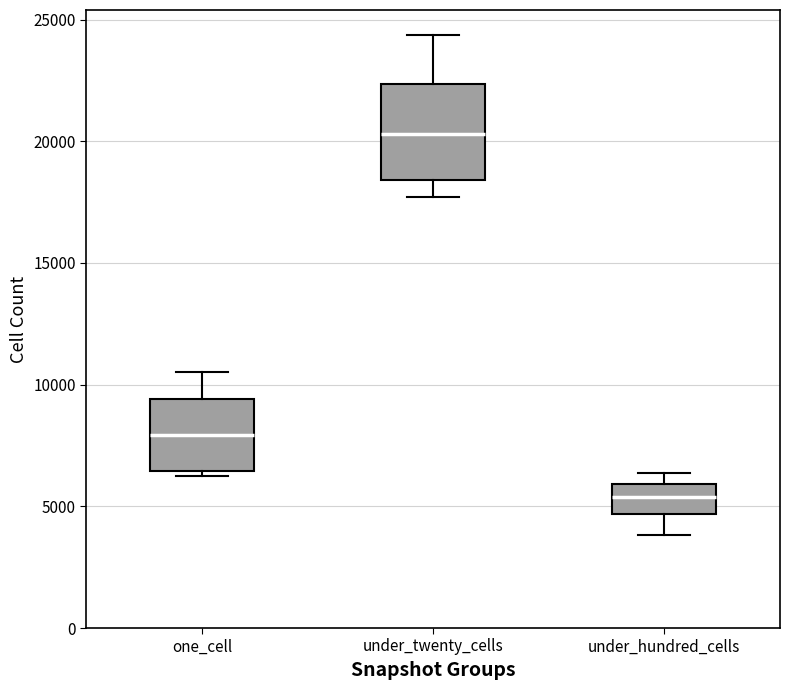

Reading left to right, transcribe this box plot: for each box, give where its median line is, the range the box spans, and where its two whiskers end, as read against the y-axis. The values are not printed on the chart, so give them approximately, as read against the axis.

one_cell: median 8000, box 6500 to 9500, whiskers 6000 to 10500
under_twenty_cells: median 20500, box 18500 to 22500, whiskers 17500 to 24500
under_hundred_cells: median 5500, box 4500 to 6000, whiskers 4000 to 6500